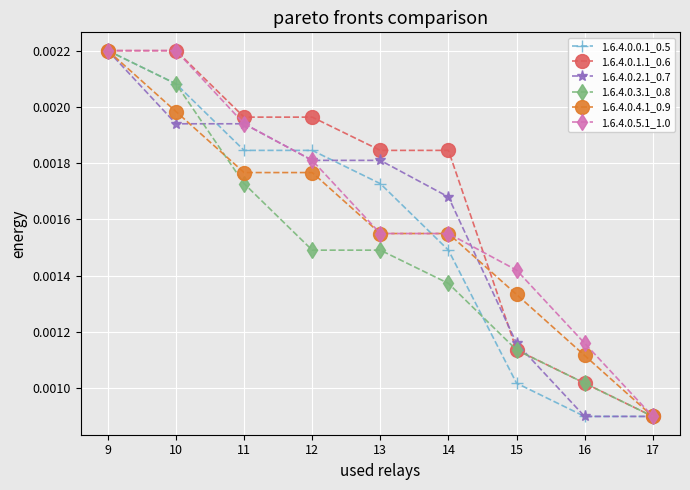

Which series has the largest total across all categories?

1.6.4.0.1.1_0.6